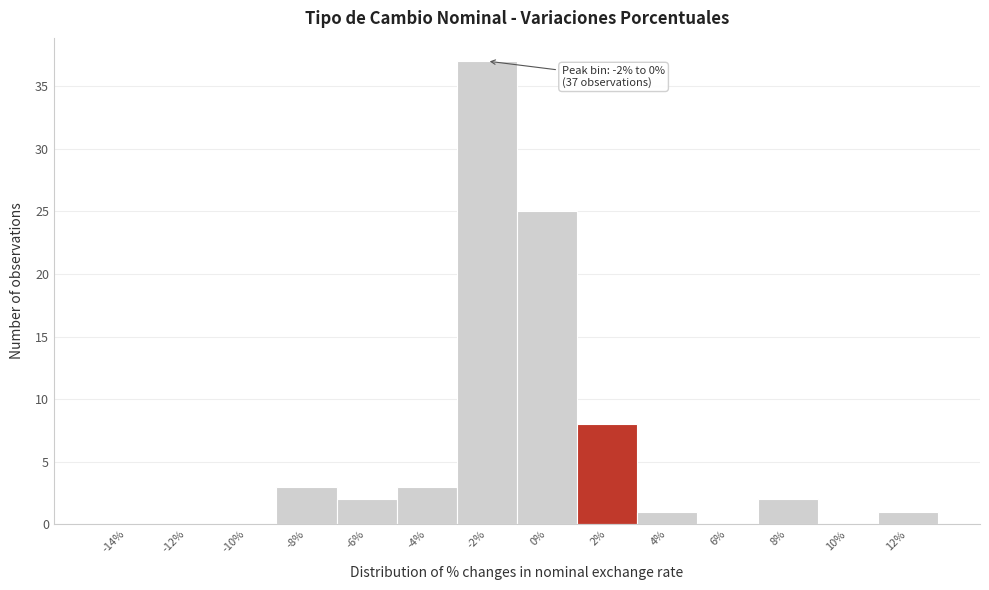

Reading right to left, transcribe all the data shown in this chart.

12%=1	10%=0	8%=2	6%=0	4%=1	2%=8	0%=25	-2%=37	-4%=3	-6%=2	-8%=3	-10%=0	-12%=0	-14%=0